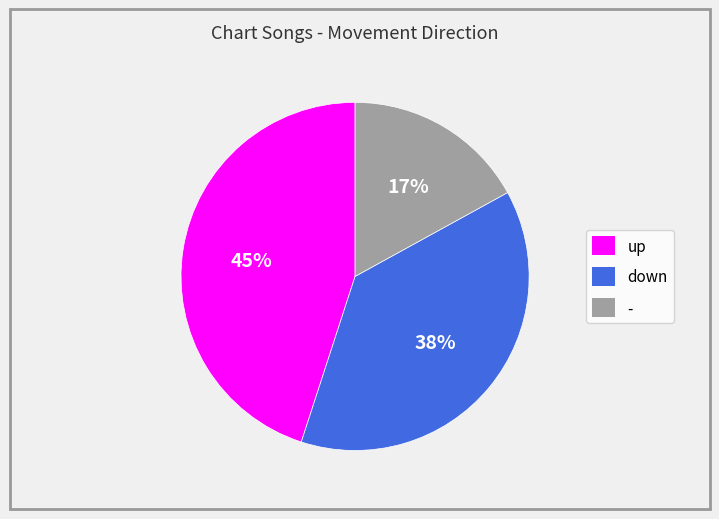

Between - and up, which is larger?

up